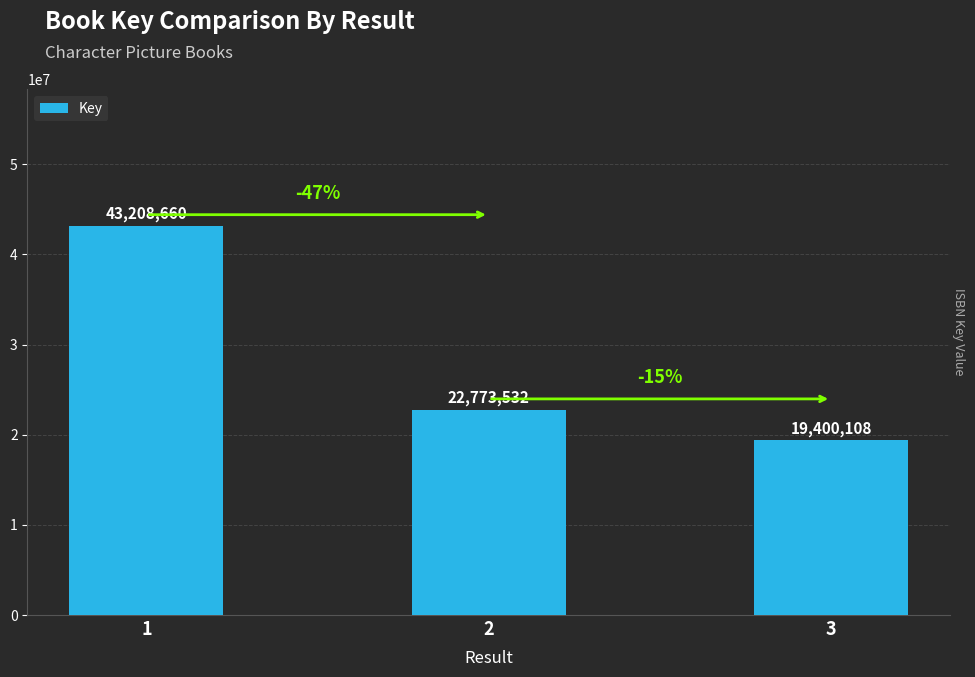

Count the number of data series in this chart.

1